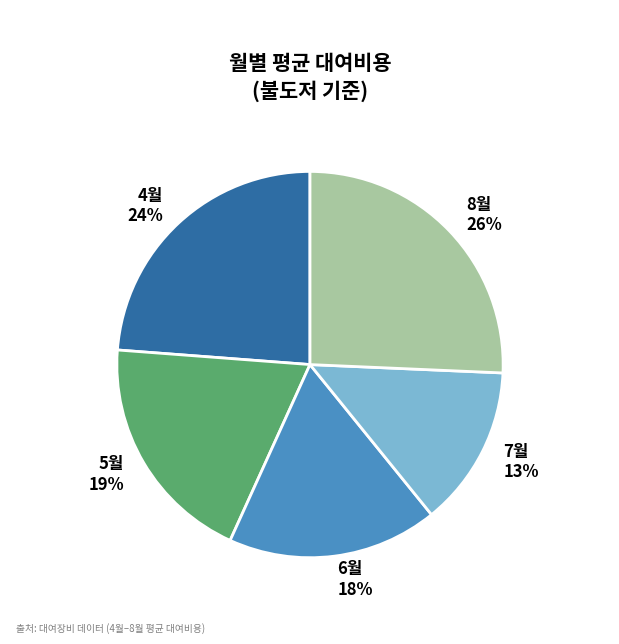

To the nearest percent, what is the average slice percentage?

20%